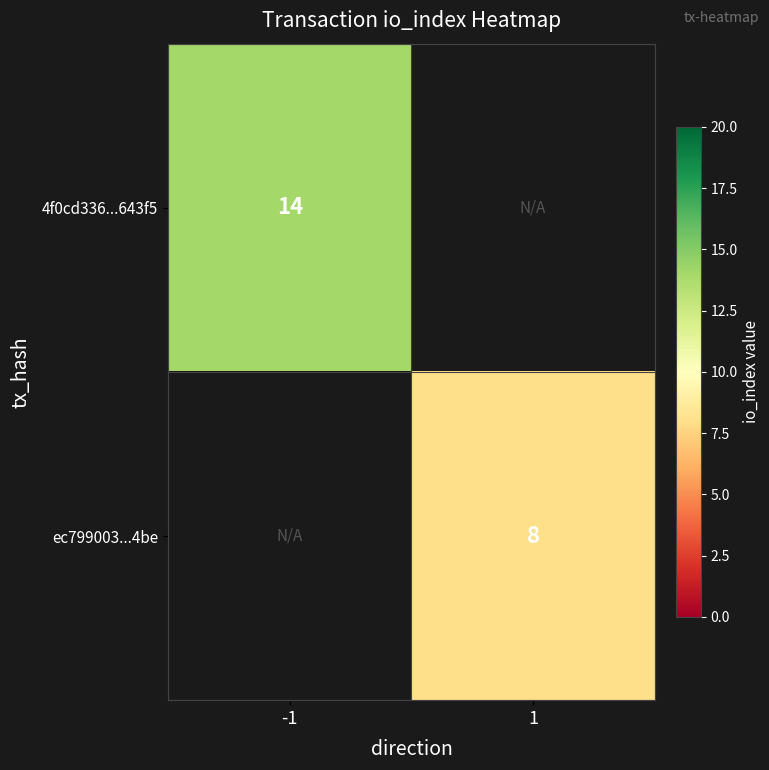

Count the number of data series in this chart.

2